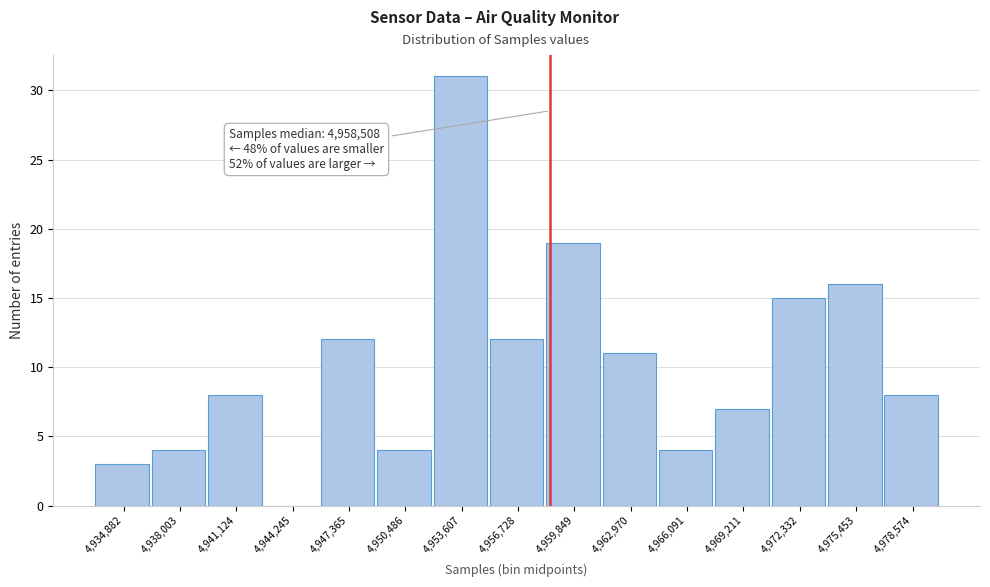

Over which range of the x-axis is the bar tallest?

4952000 to 4955000